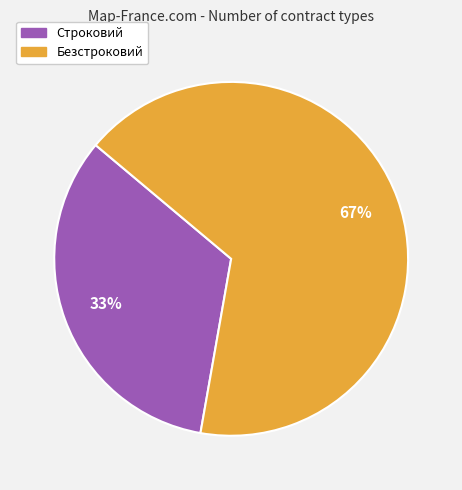

True or false: Безстроковий accounts for 54% of the total.

False